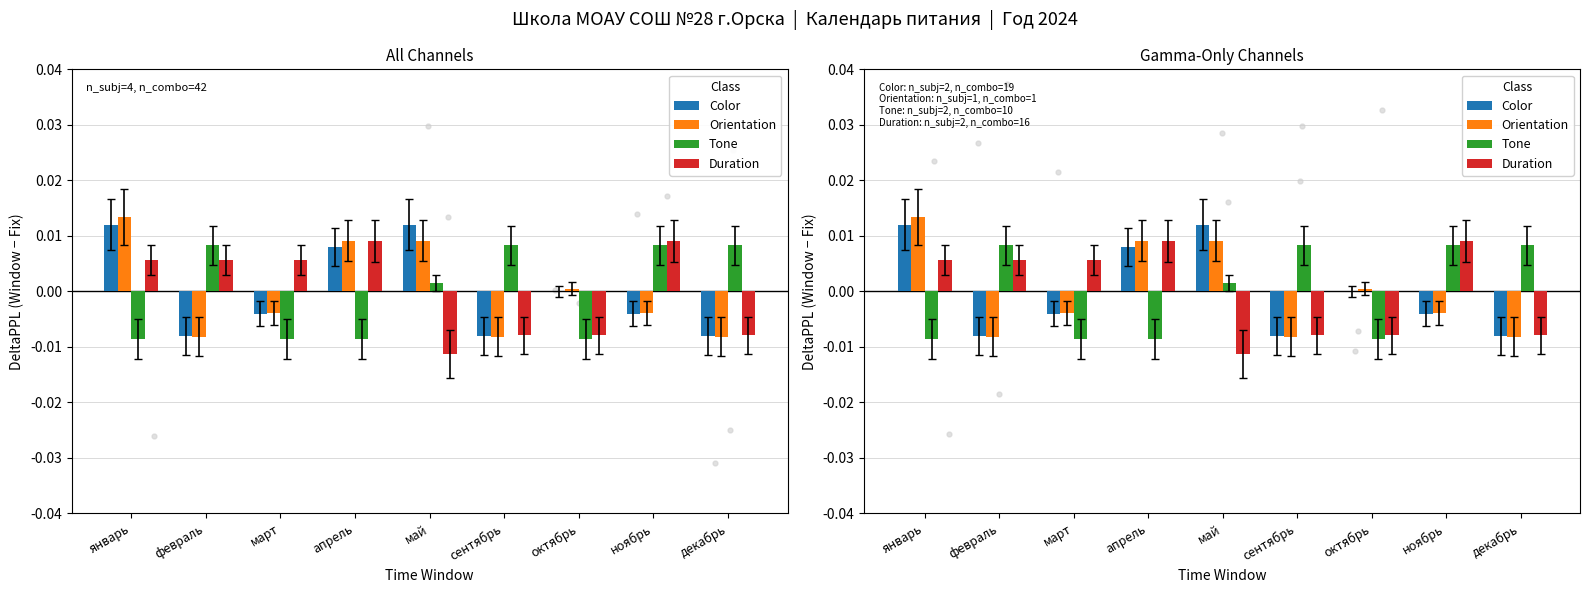

Is the value of Duration at март greater than the value of Tone at февраль?

No